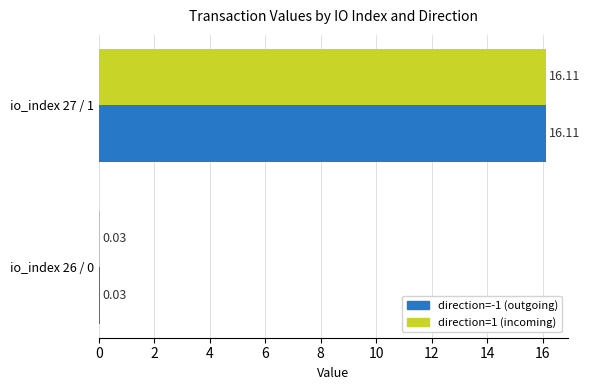

What is the sum of all direction=1 (incoming) values?

16.1